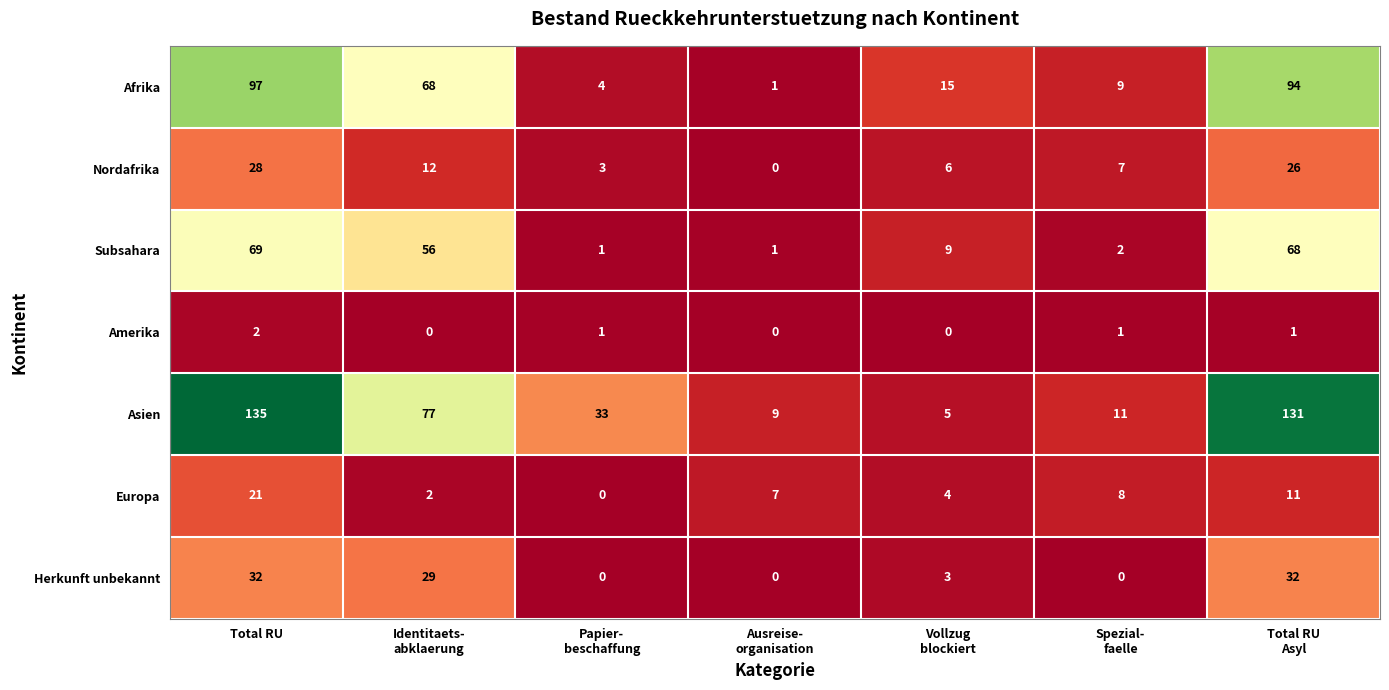

At which category does the chart reach its peak across all series?

Total RU